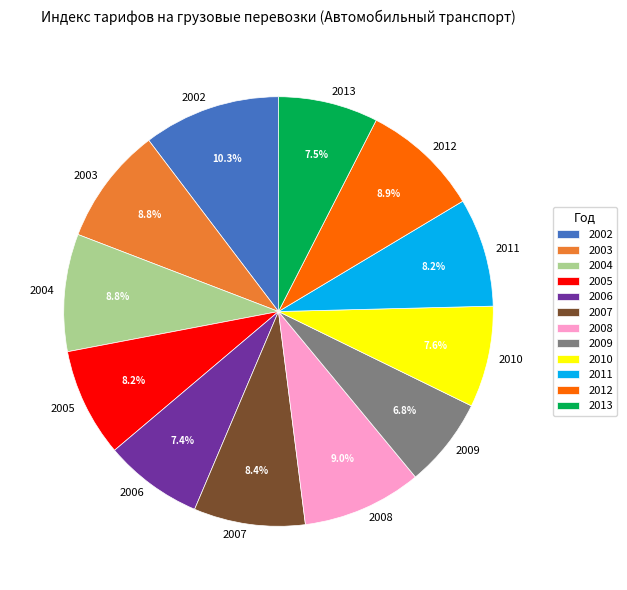

Is the sum of 2002 and 2012 greater than half?

No